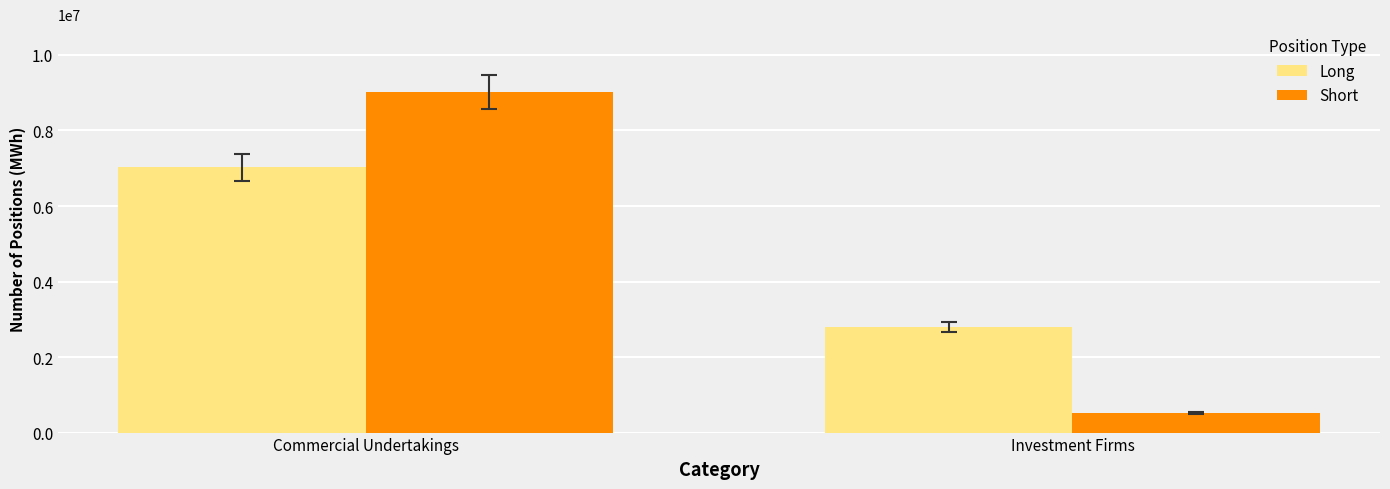

Between Commercial Undertakings and Investment Firms, which series saw the biggest shift?

Short